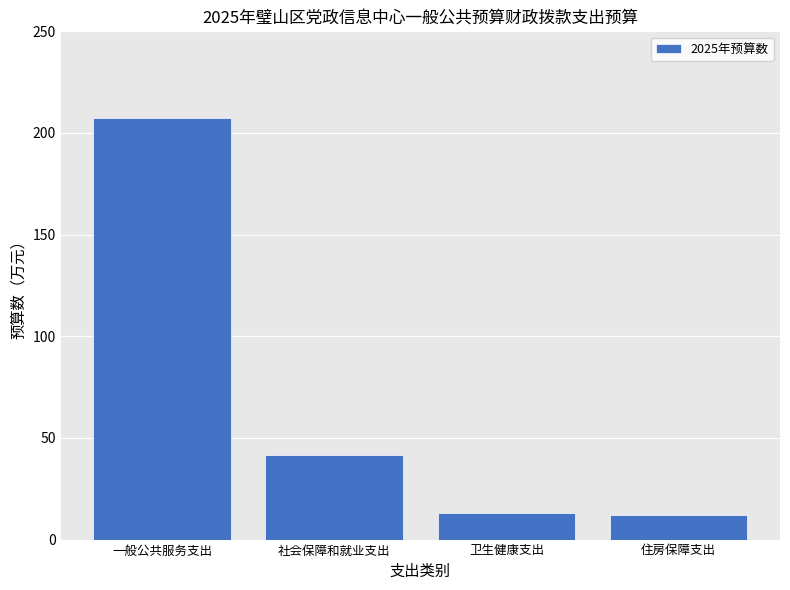

Read the value at 社会保障和就业支出.

41.5